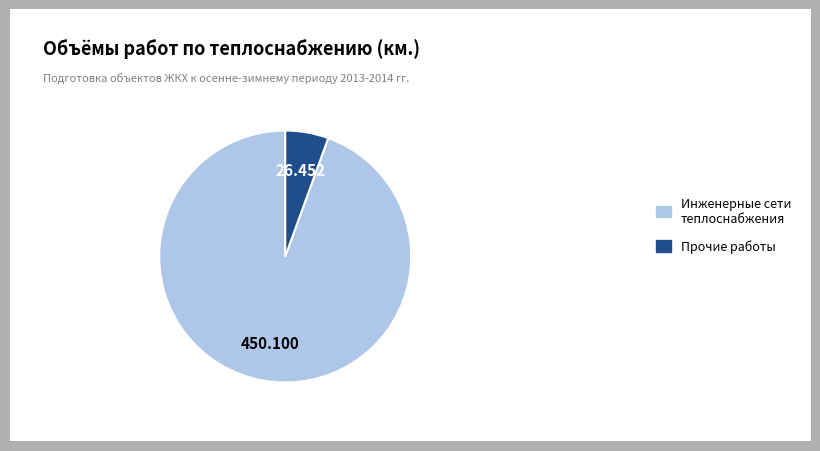

How many segments does this pie chart have?

2